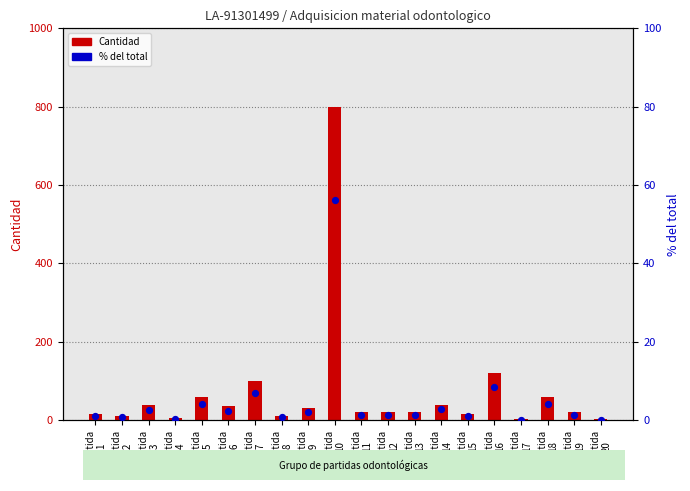

Which series has the largest total across all categories?

Cantidad